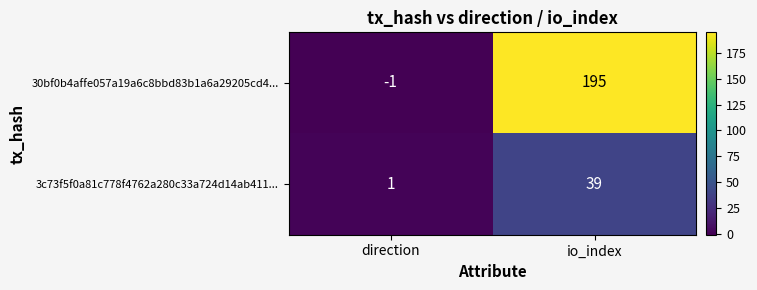

At io_index, list the series in order from largest to smallest.

30bf0b4affe057a19a6c8bbd83b1a6a29205cd4..., 3c73f5f0a81c778f4762a280c33a724d14ab411...